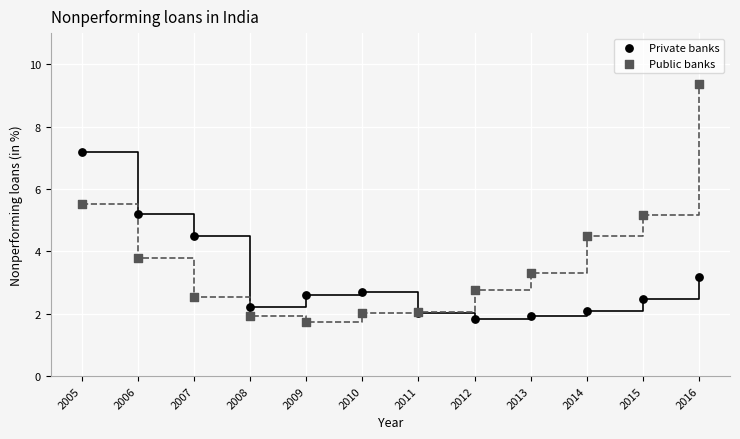

In the Private banks series, what Y value is closest to 4?

4.5